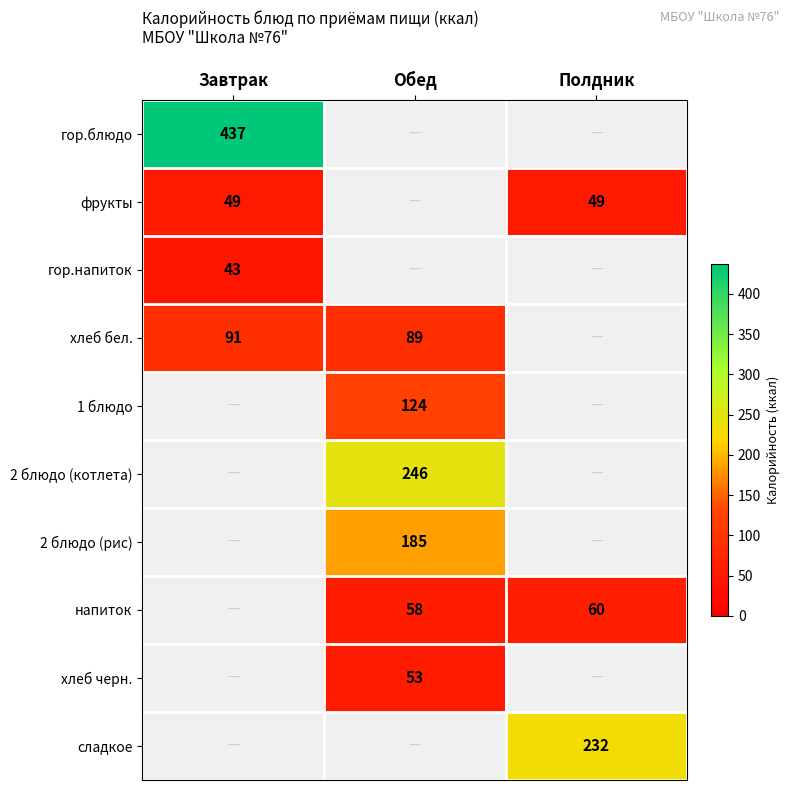

The value of напиток at Обед is 58. True or false?

True